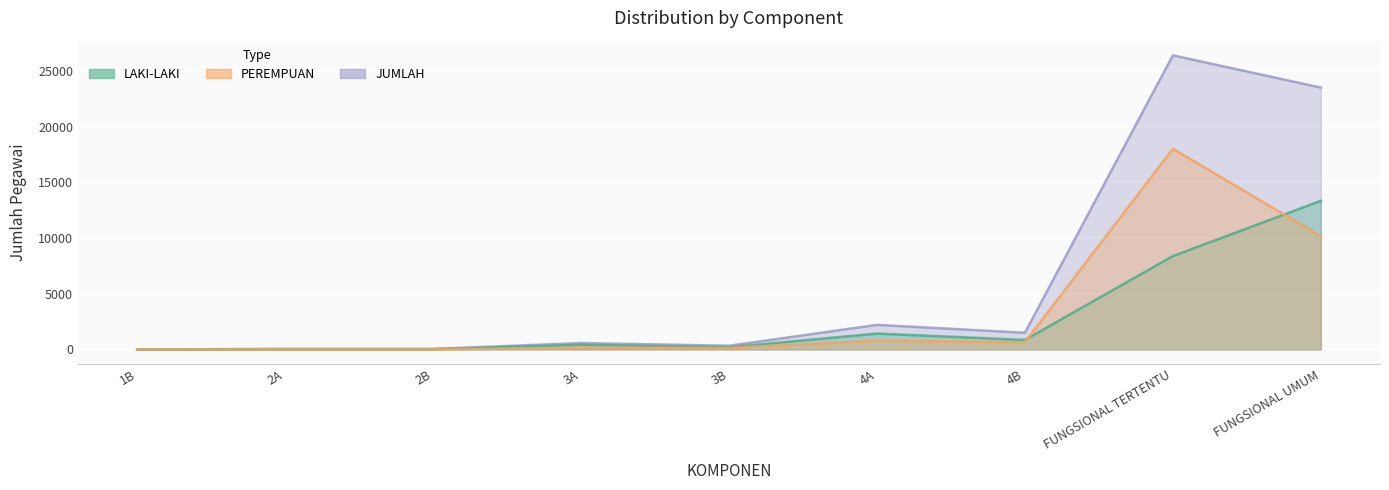

At FUNGSIONAL TERTENTU, list the series in order from smallest to largest.

LAKI-LAKI, PEREMPUAN, JUMLAH